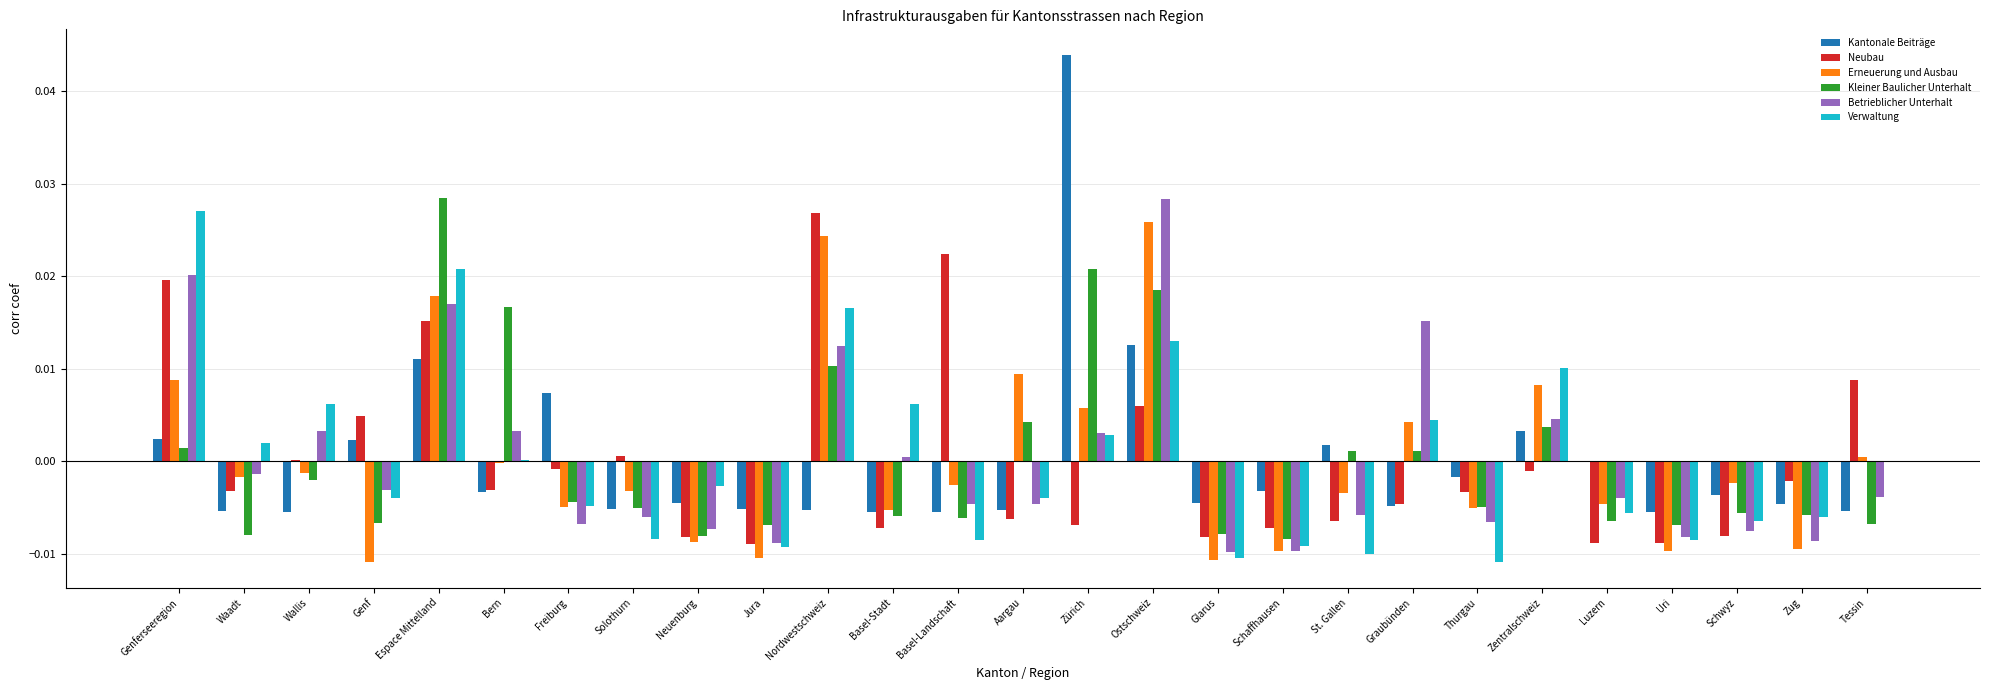

True or false: Kantonale Beiträge has a value of -0.0 at Thurgau.

True